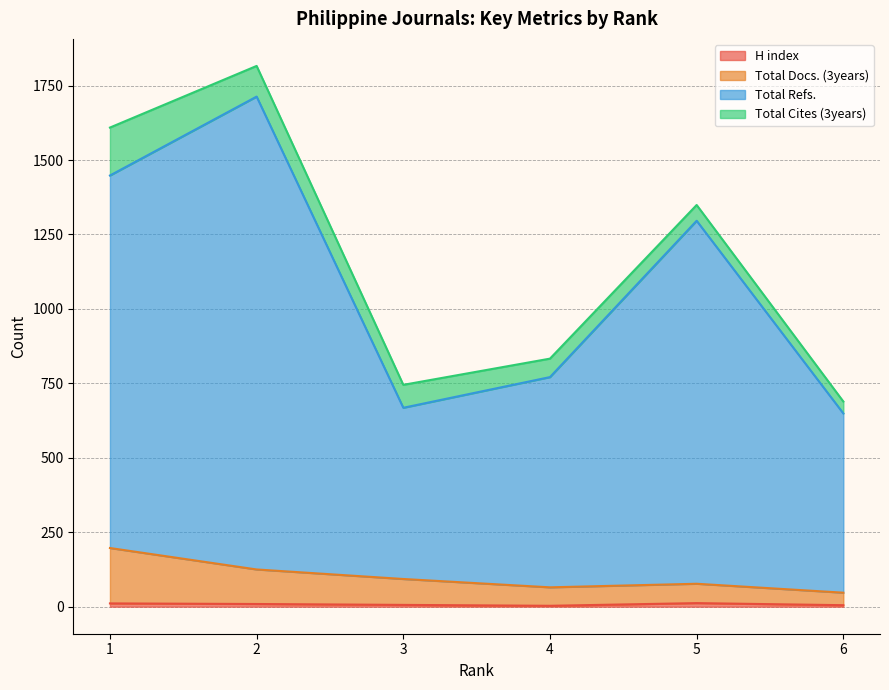

What is the difference between the Total Refs. values at 4 and 3?

103